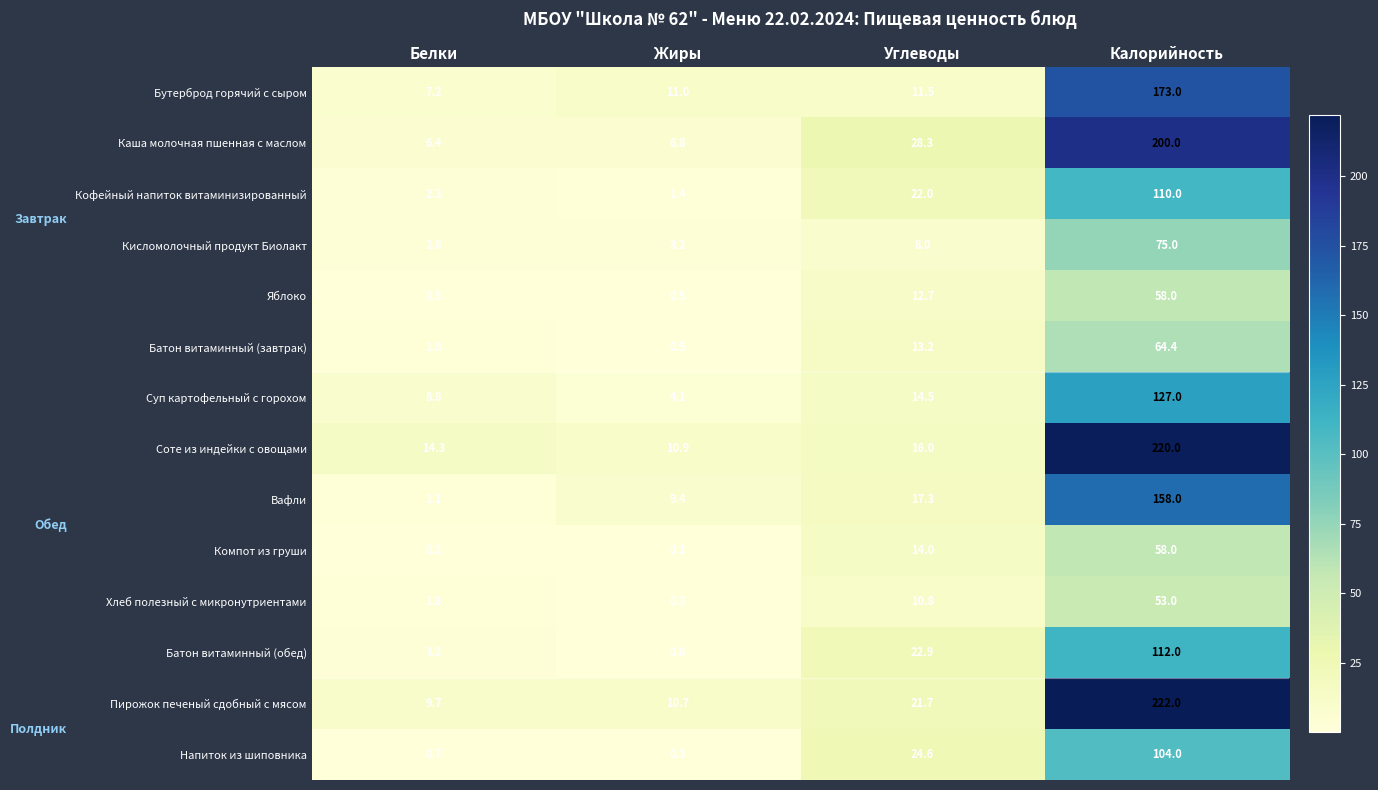

What is the approximate value of Пирожок печеный сдобный с мясом at Жиры?

10.7